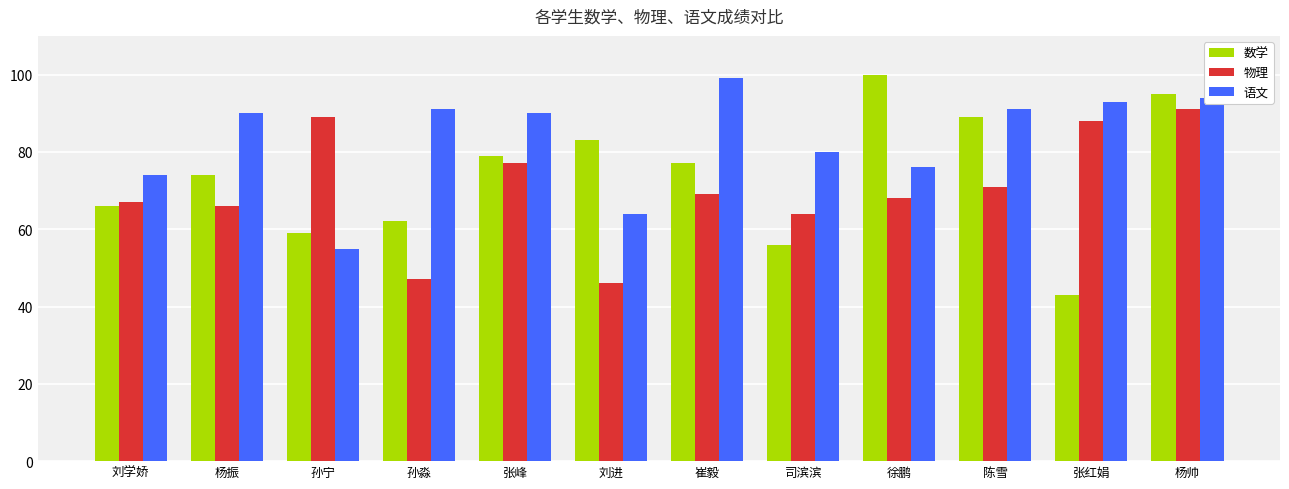

What is the minimum value shown in the chart?

43